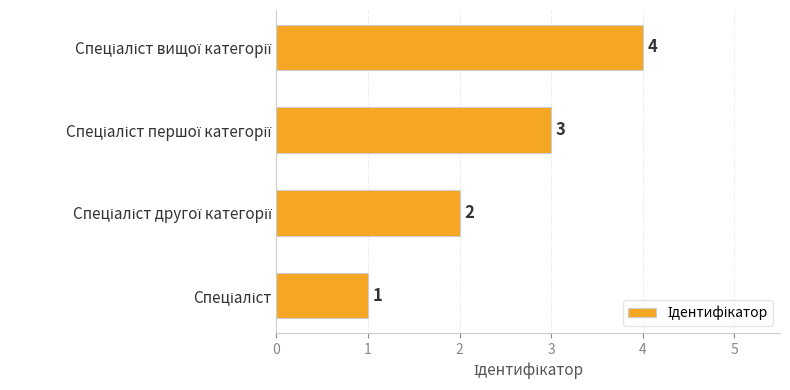

Are the bars horizontal?

Yes